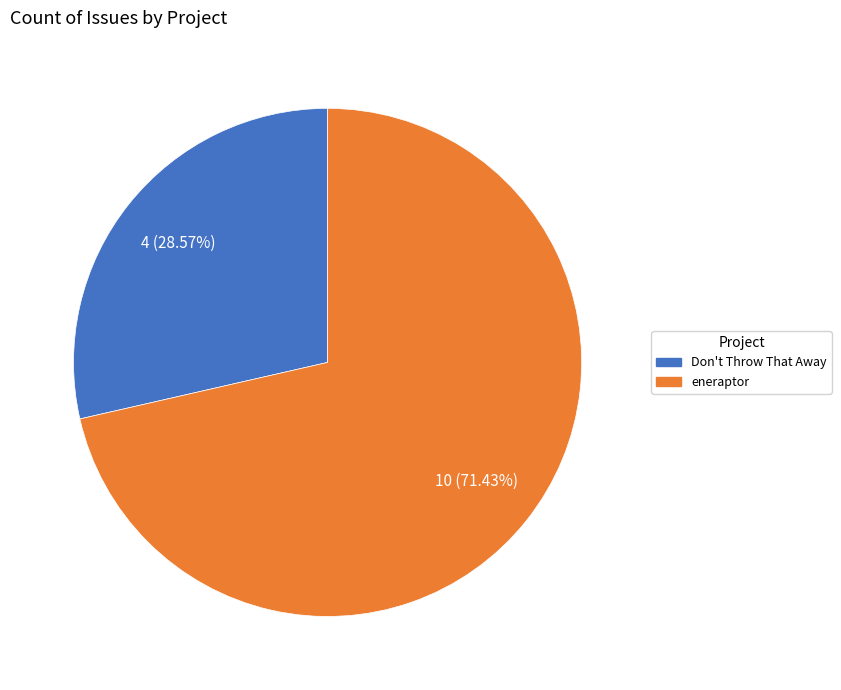

What is the majority slice?

eneraptor